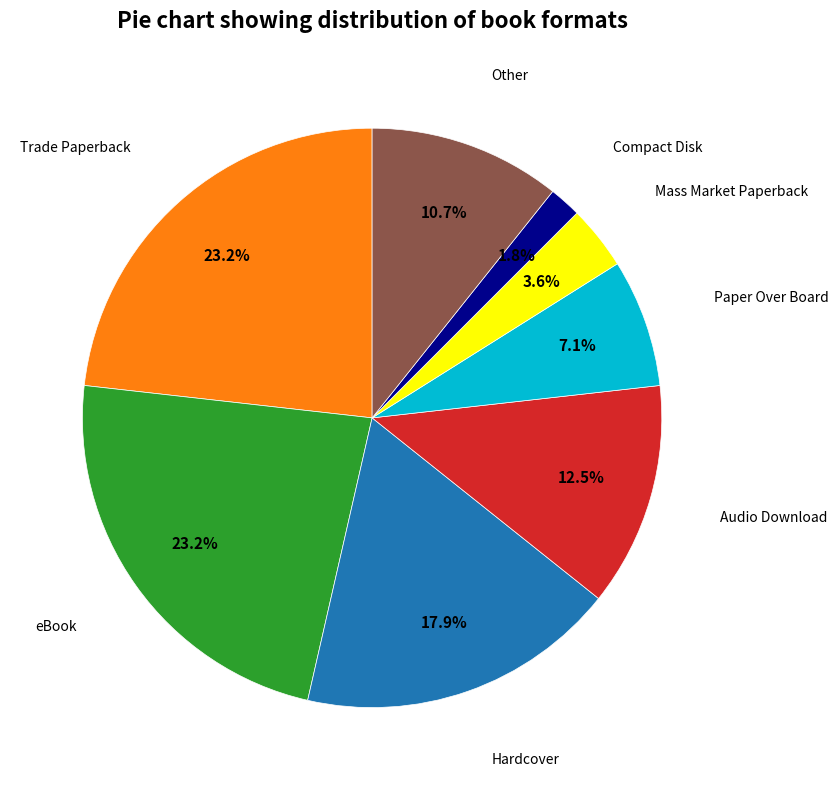

Does eBook account for over 50% of the chart?

No